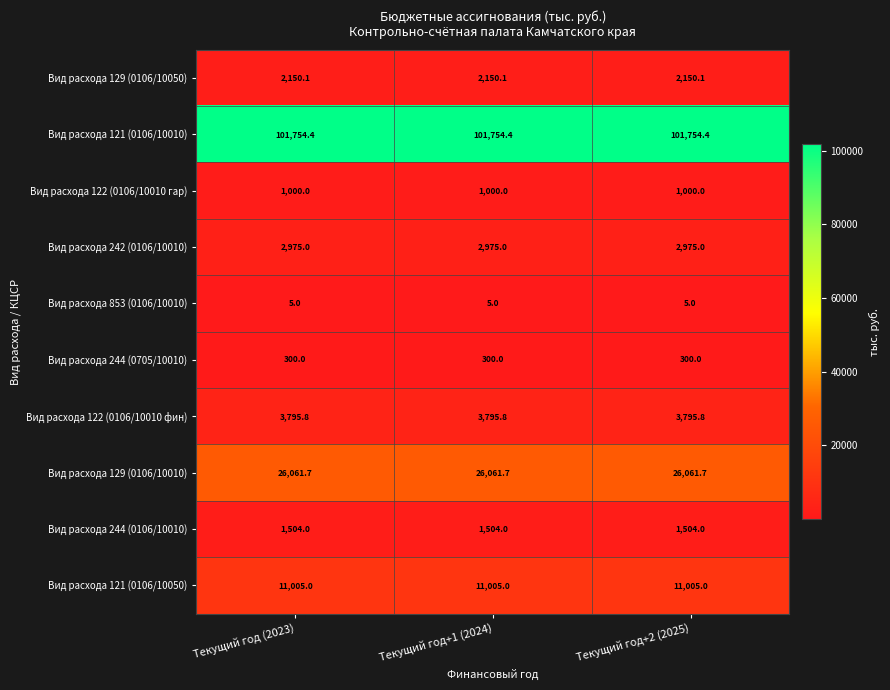

The Вид расхода 244 (0705/10010) series shows 300.0 at Текущий год+1 (2024). True or false?

True